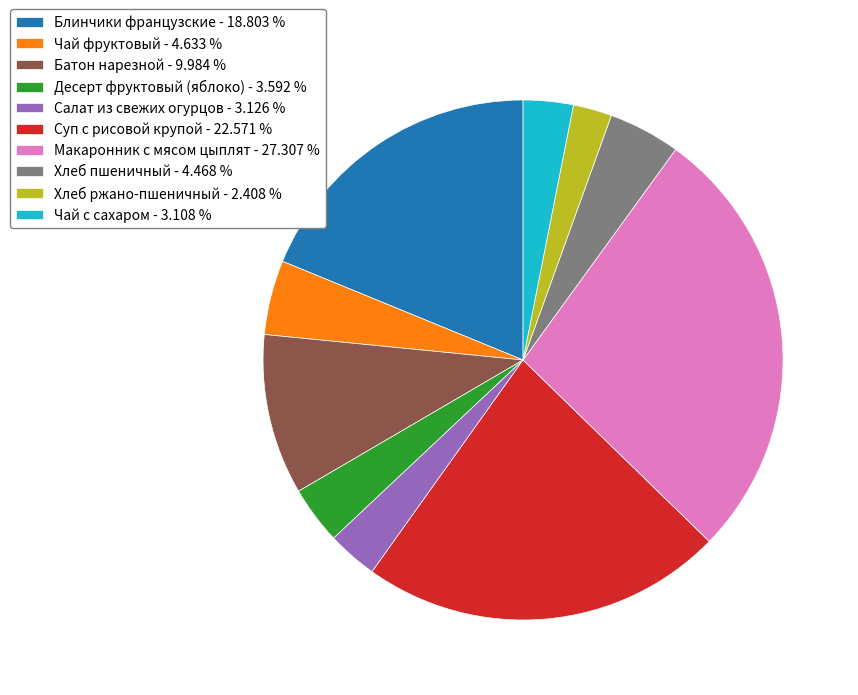

Is Макаронник с мясом цыплят - 27.307 % the majority of the pie?

No